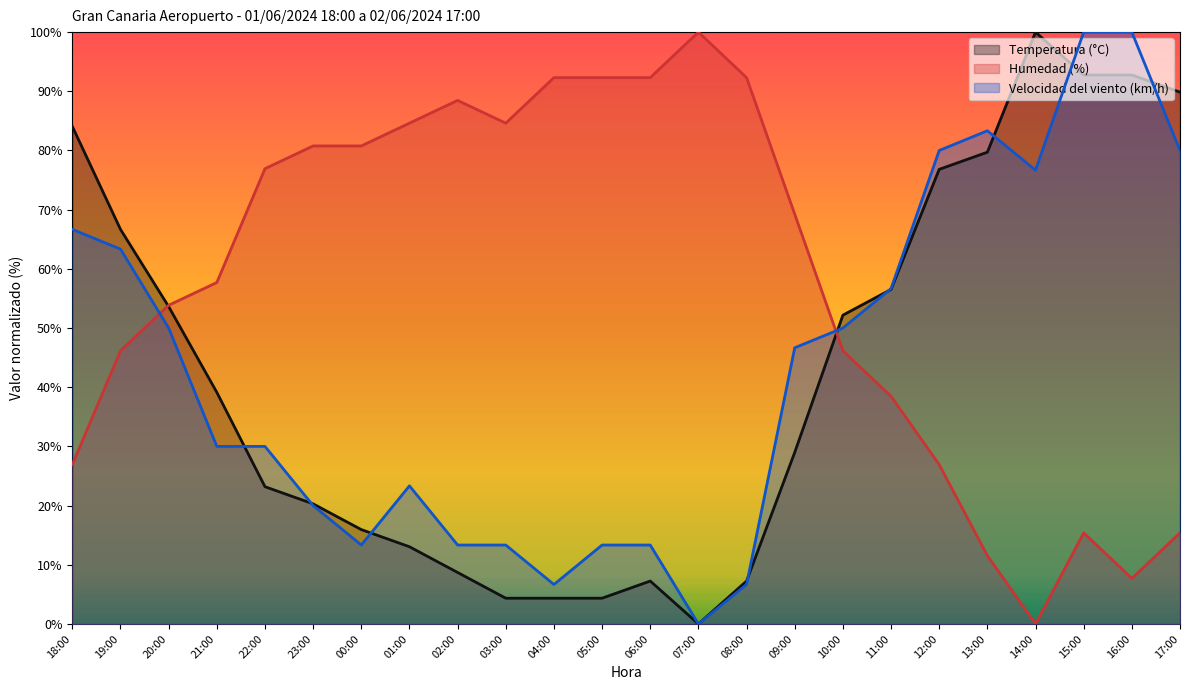

What is the difference between the Temperatura (°C) values at 17:00 and 00:00?

73.9